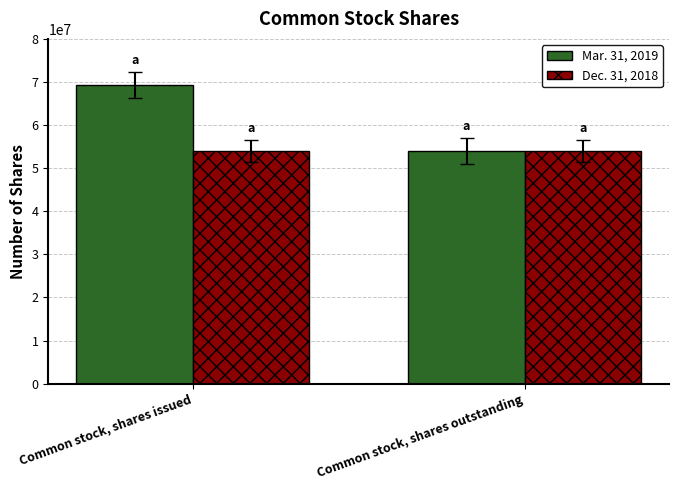

What is the total value across all series at Common stock, shares outstanding?

108071076